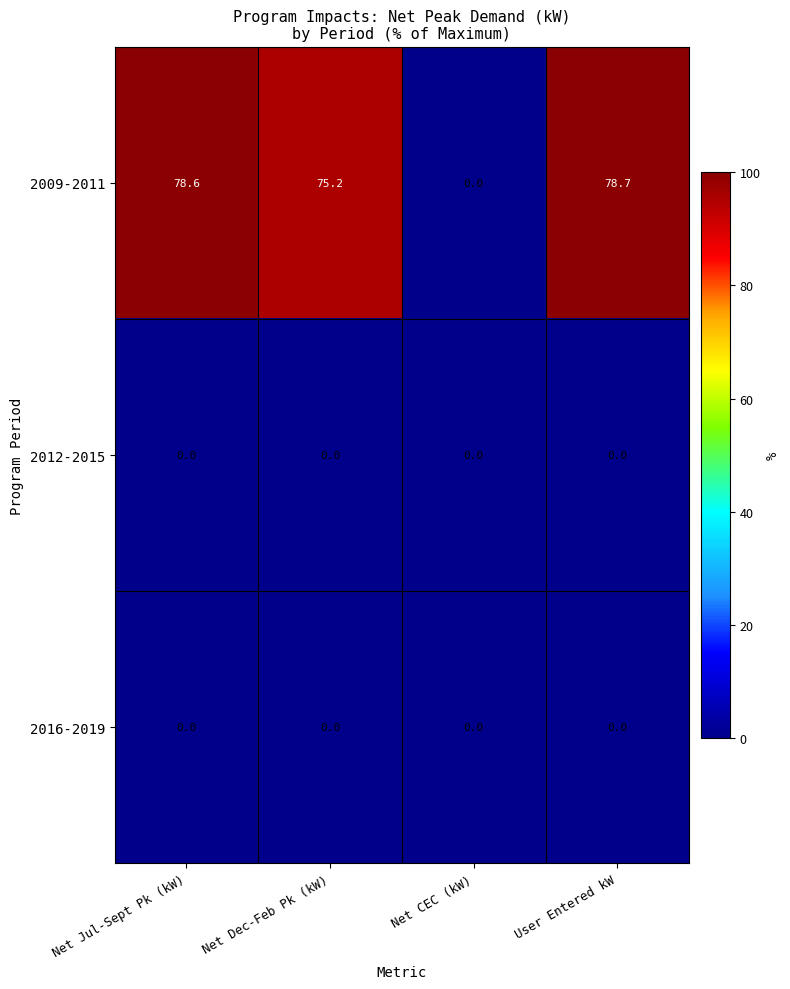

How many categories are shown in the chart?

4